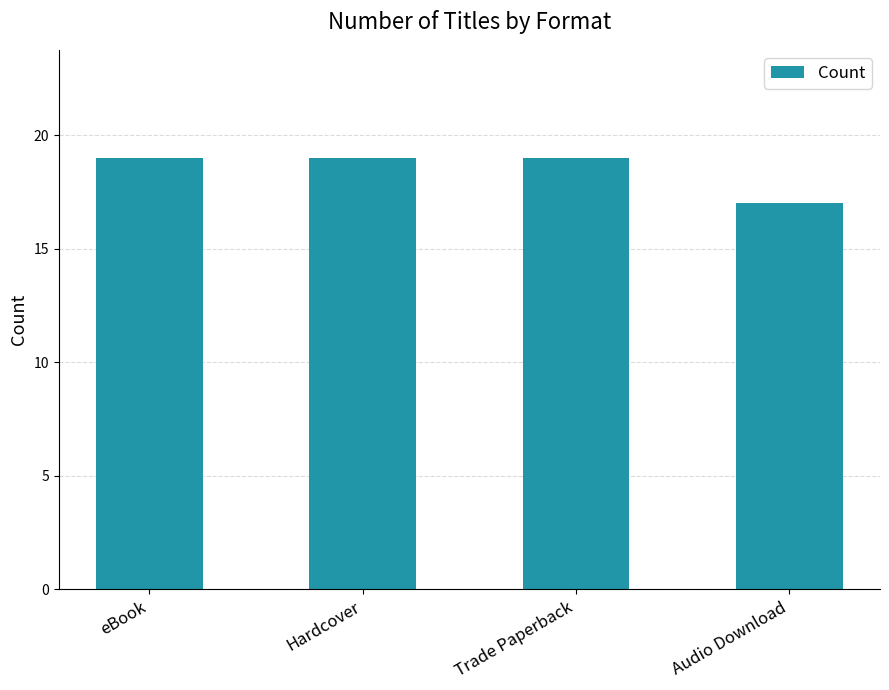

What is the sum of the values at Trade Paperback and eBook?

38